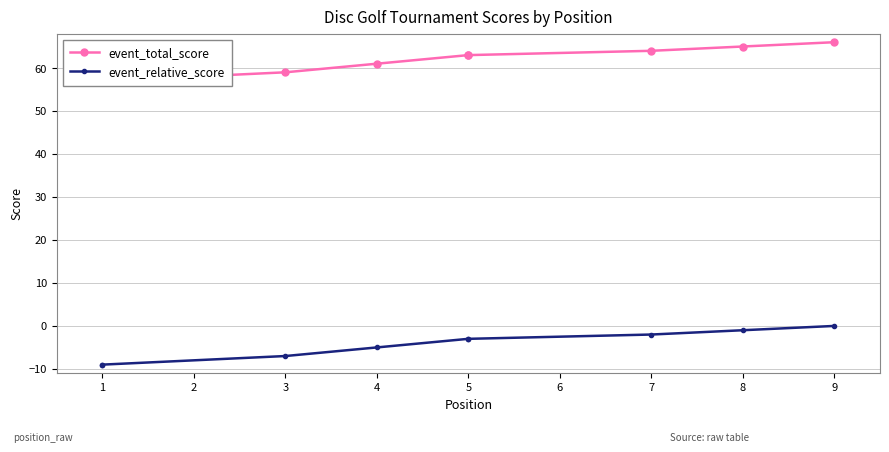

What is the lowest value of the event_total_score series?

57